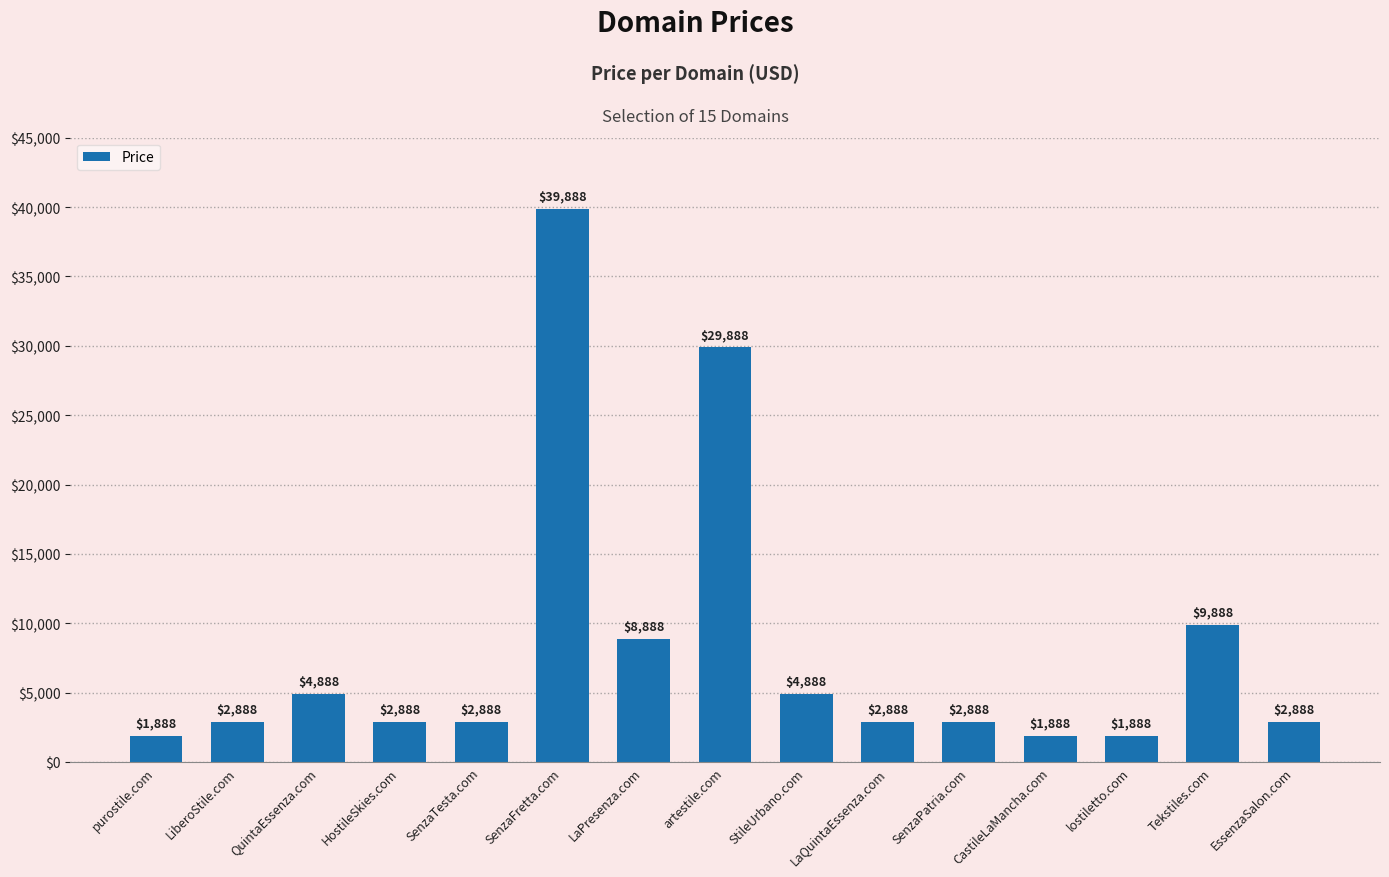

What is the difference between the values at LaPresenza.com and EssenzaSalon.com?

6000